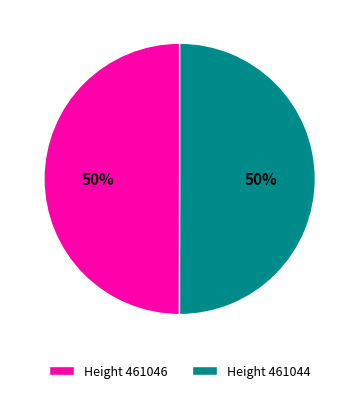

To the nearest percent, what is the average slice percentage?

50%